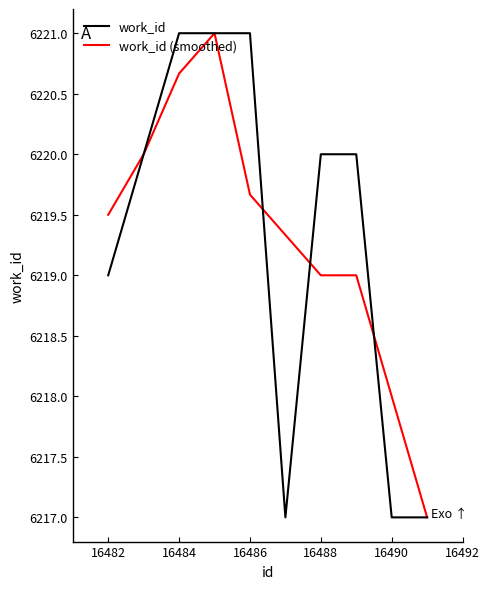

What is the minimum value shown in the chart?

6217.0